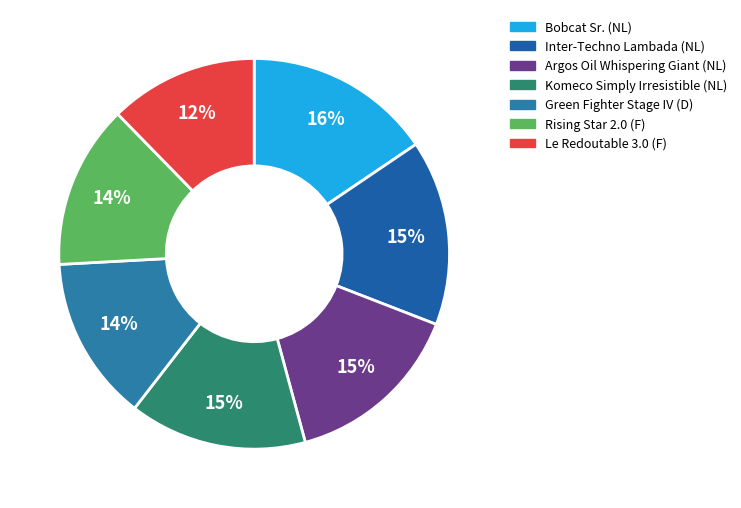

To the nearest percent, what is the average slice percentage?

14%